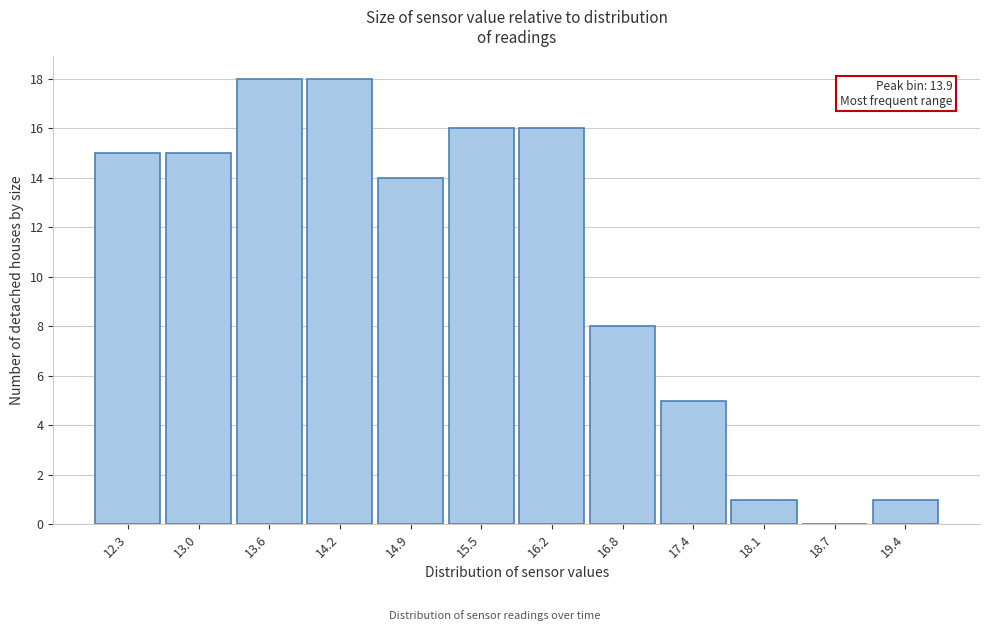

Reading right to left, transcribe all the data shown in this chart.

19.4=1	18.7=0	18.1=1	17.4=5	16.8=8	16.2=16	15.5=16	14.9=14	14.2=18	13.6=18	13.0=15	12.3=15